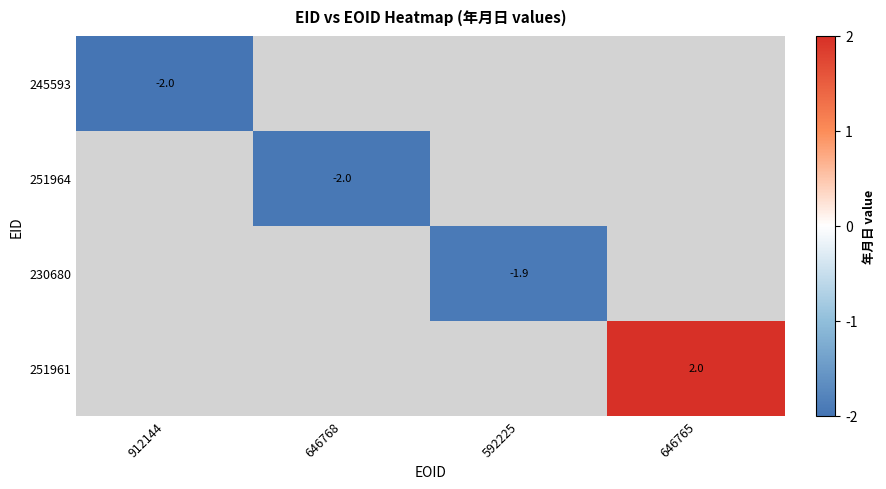

Between 912144 and 592225, which is larger?

592225